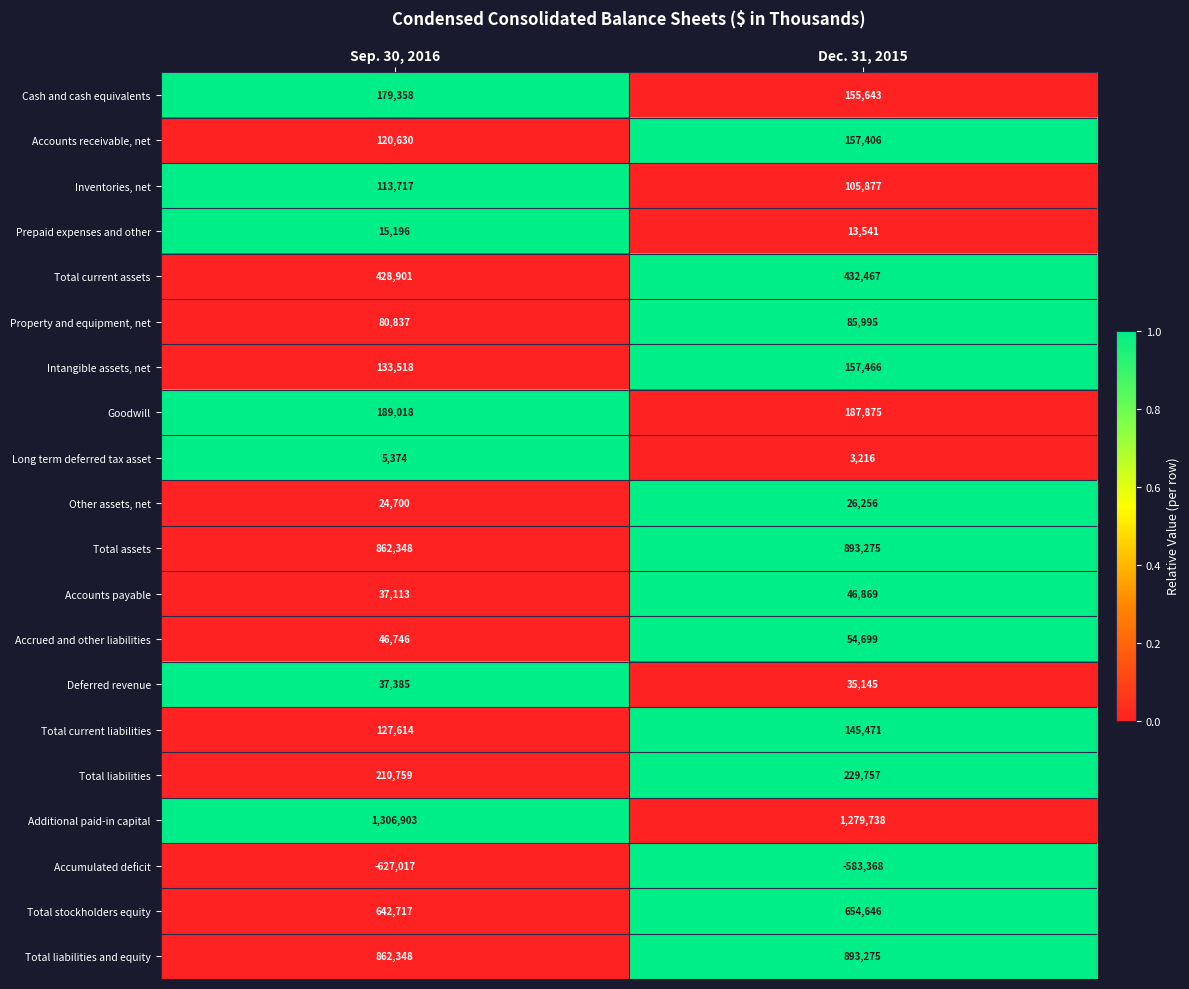

Which series has the widest spread of values?

Accumulated deficit